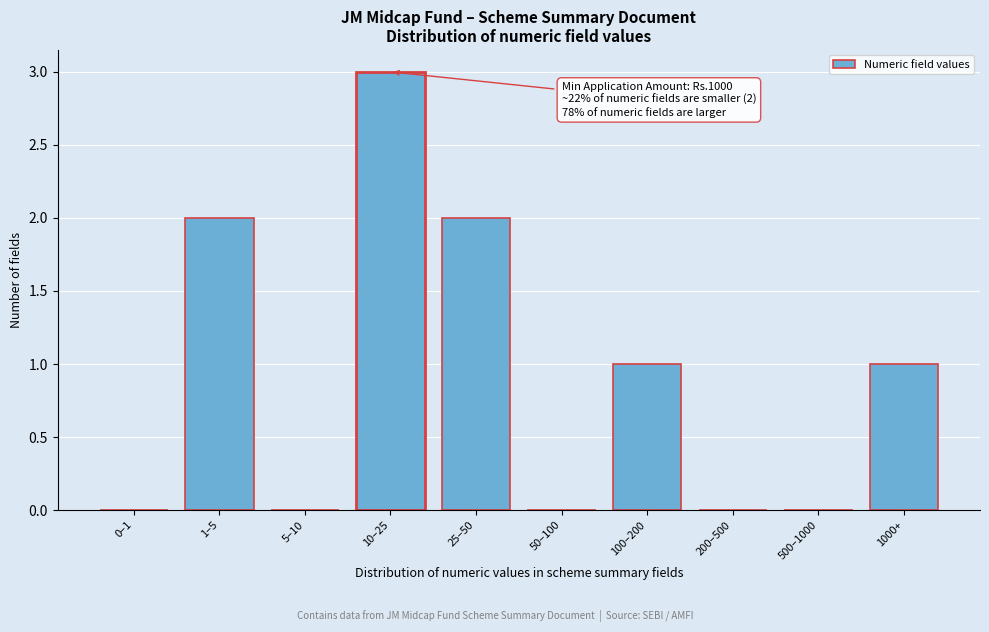

Reading left to right, list all the values displayed in this chart.

0–1=0	1–5=2	5–10=0	10–25=3	25–50=2	50–100=0	100–200=1	200–500=0	500–1000=0	1000+=1